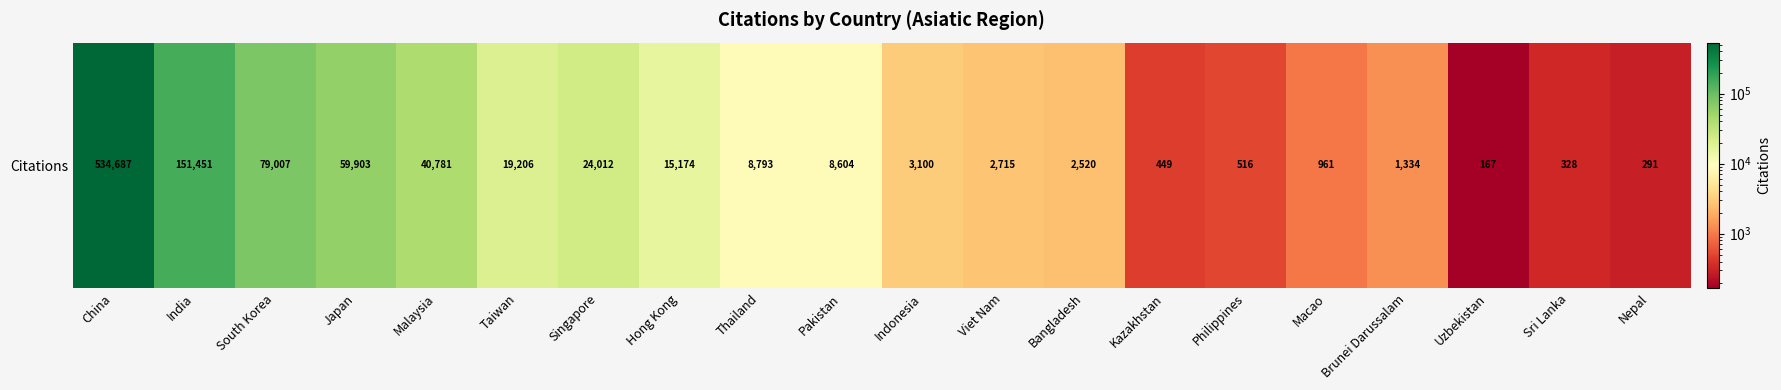

What is the average value?

47700